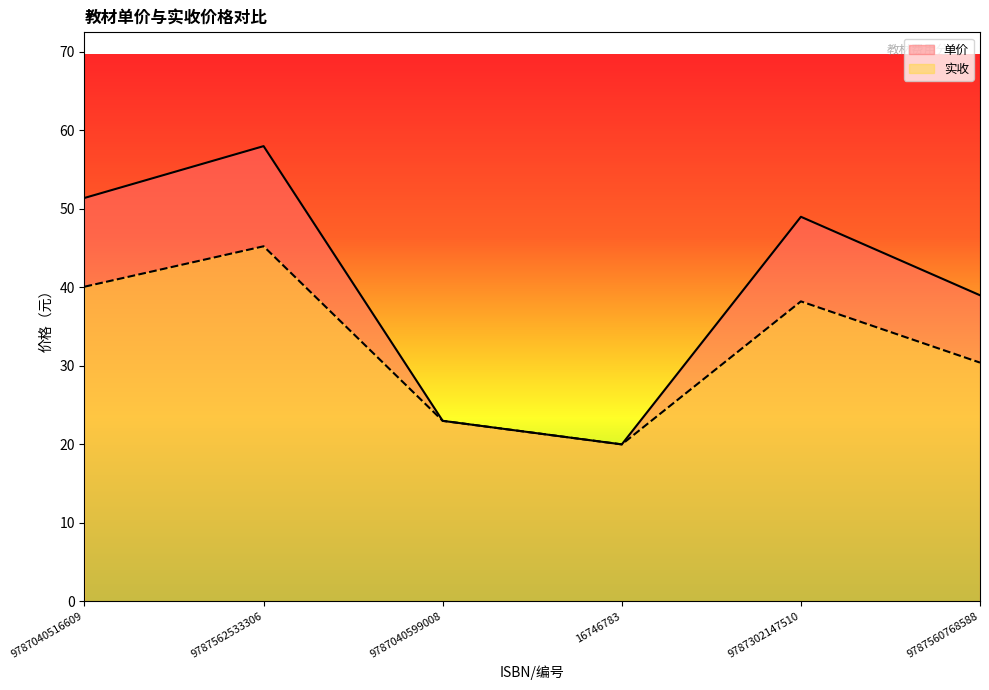

At which category does the chart reach its minimum across all series?

16746783